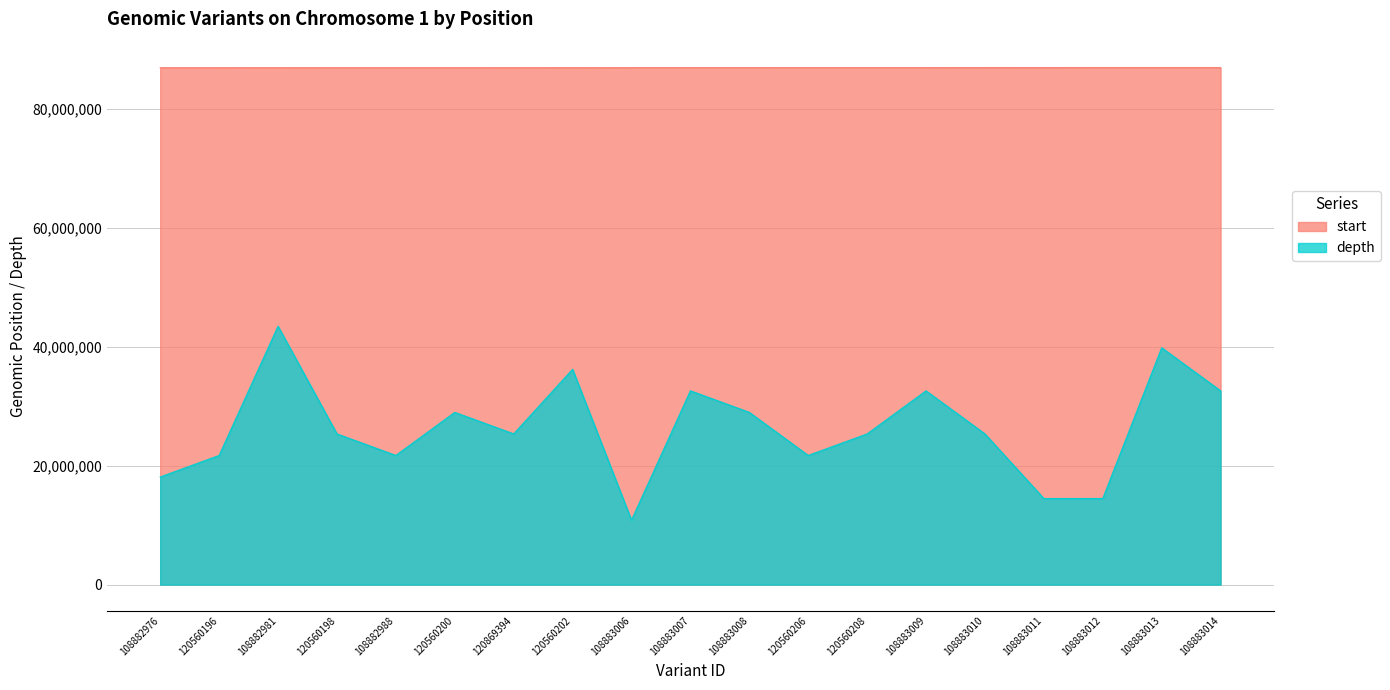

Which series has the largest total across all categories?

start